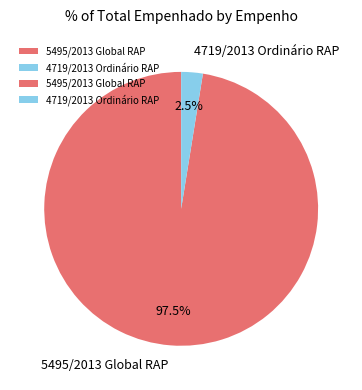

Does 5495/2013 Global RAP account for over 50% of the chart?

Yes